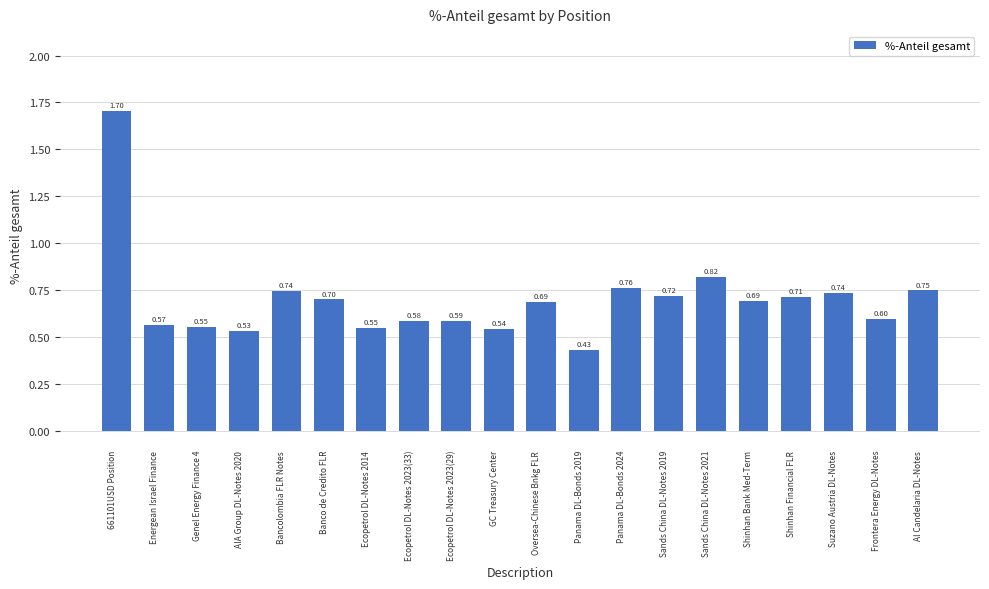

At which label is the value closest to 1?

Sands China DL-Notes 2021